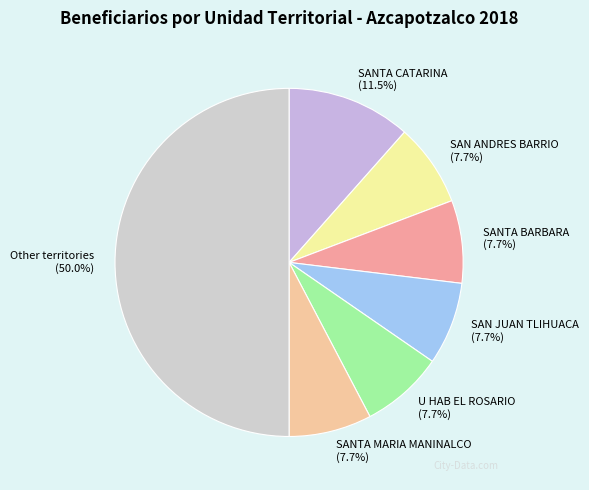

Does SANTA BARBARA (7.7%) represent more than half of the total?

No